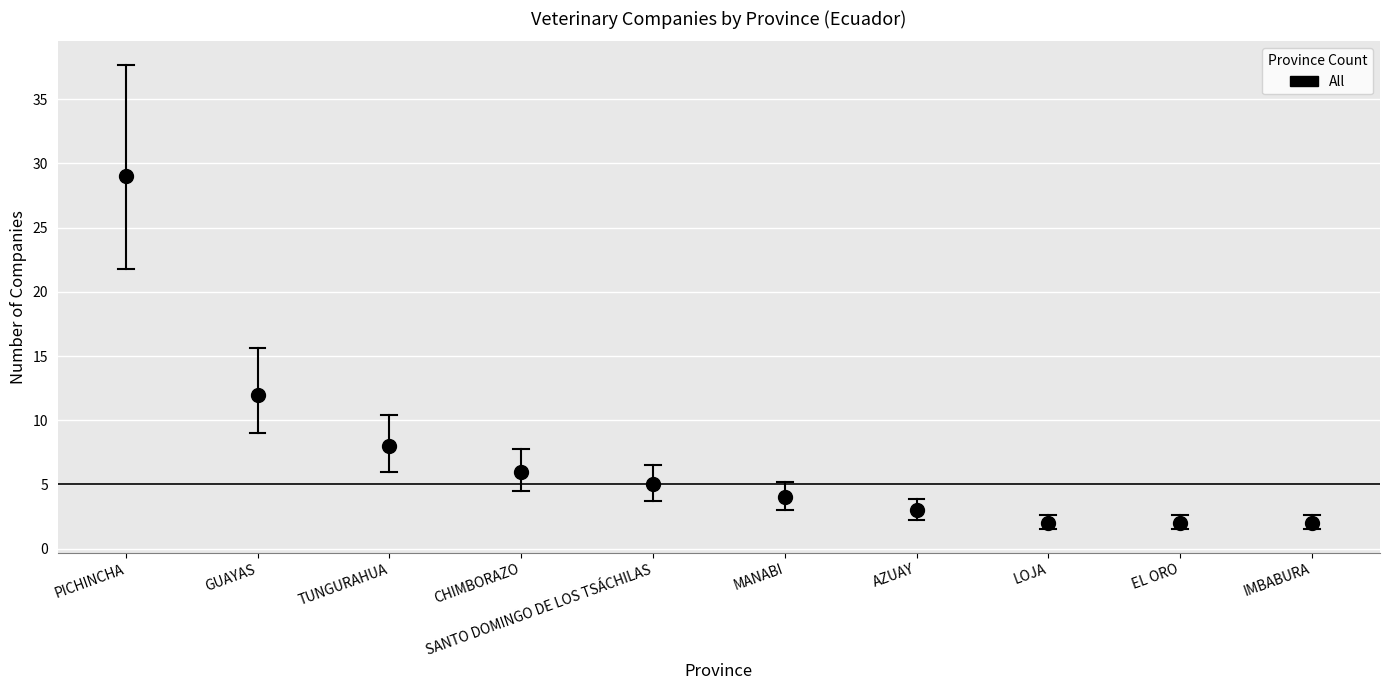

What is the change in value from TUNGURAHUA to CHIMBORAZO?

-2